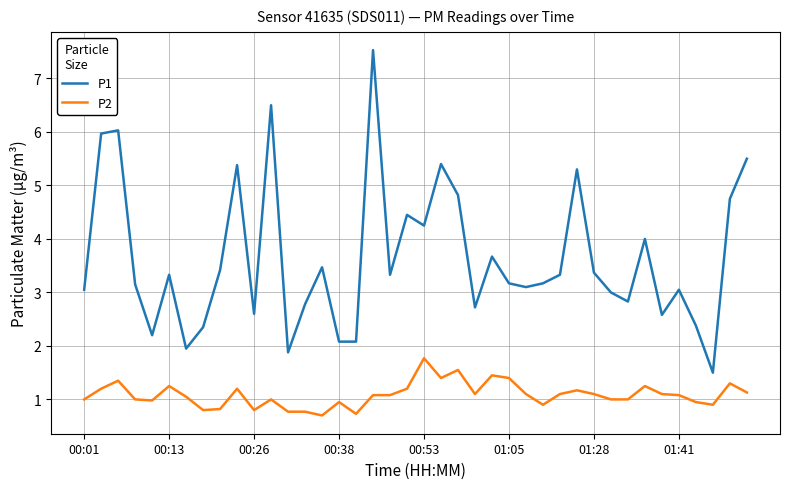

Which series has the largest range (max minus min)?

P1